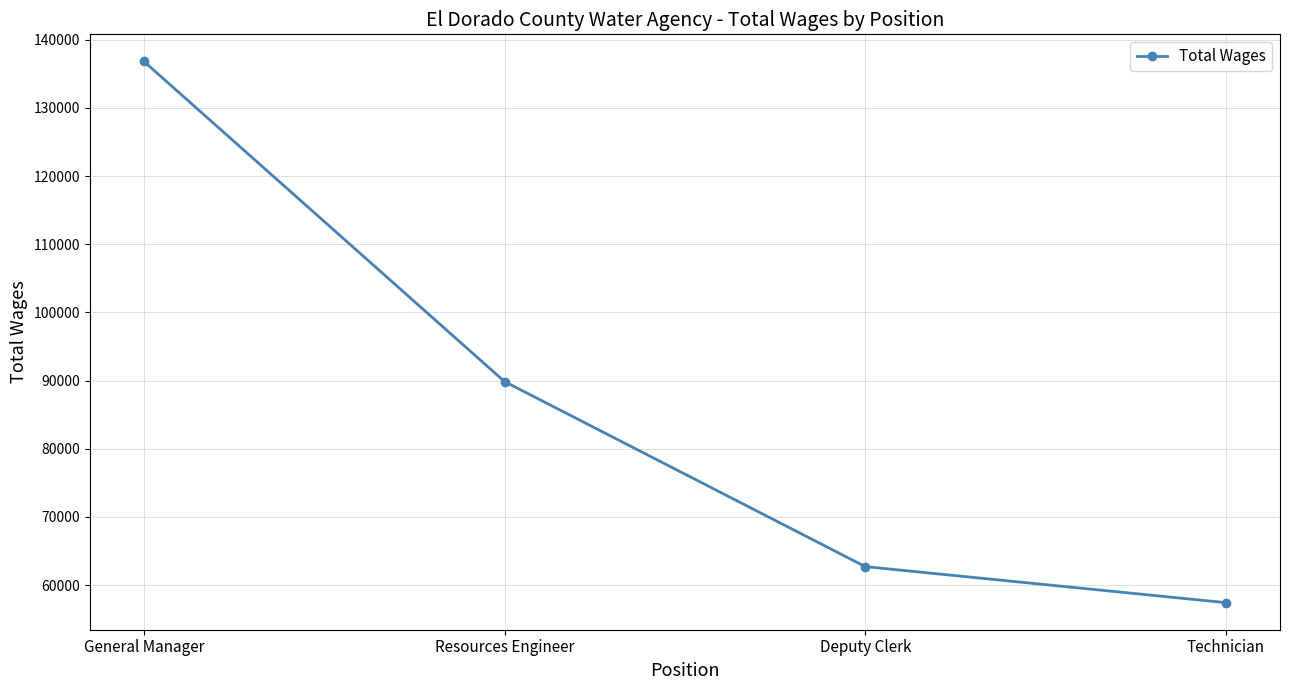

What is the average value?

86704